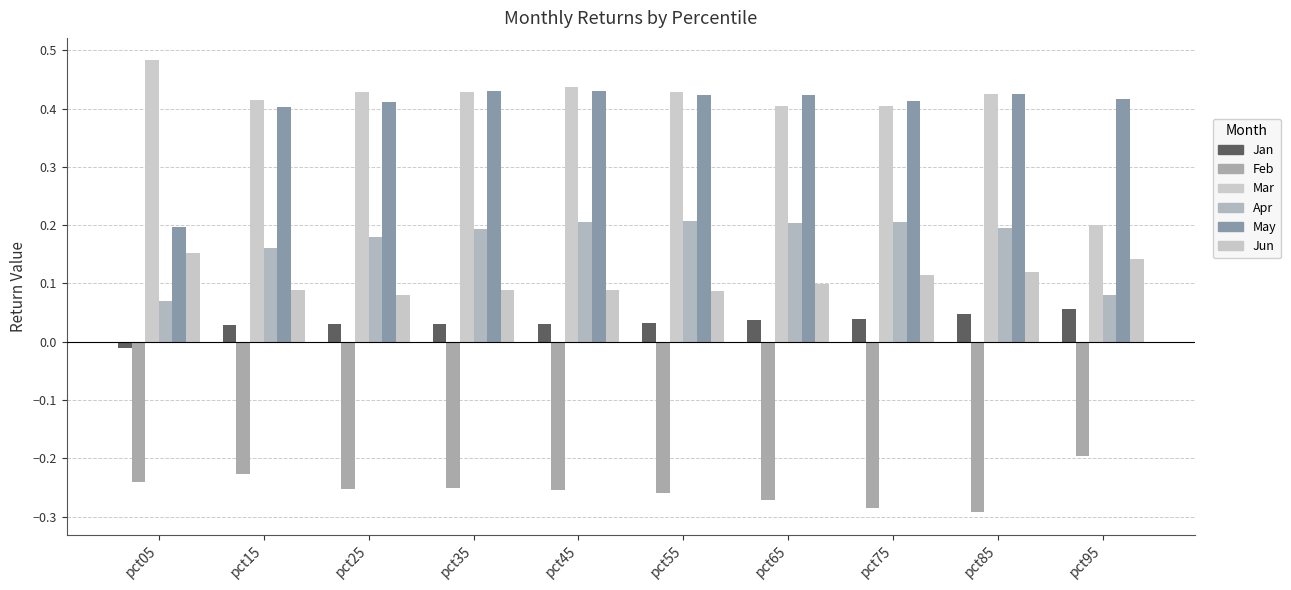

What is the approximate value of Mar at pct55?

0.4